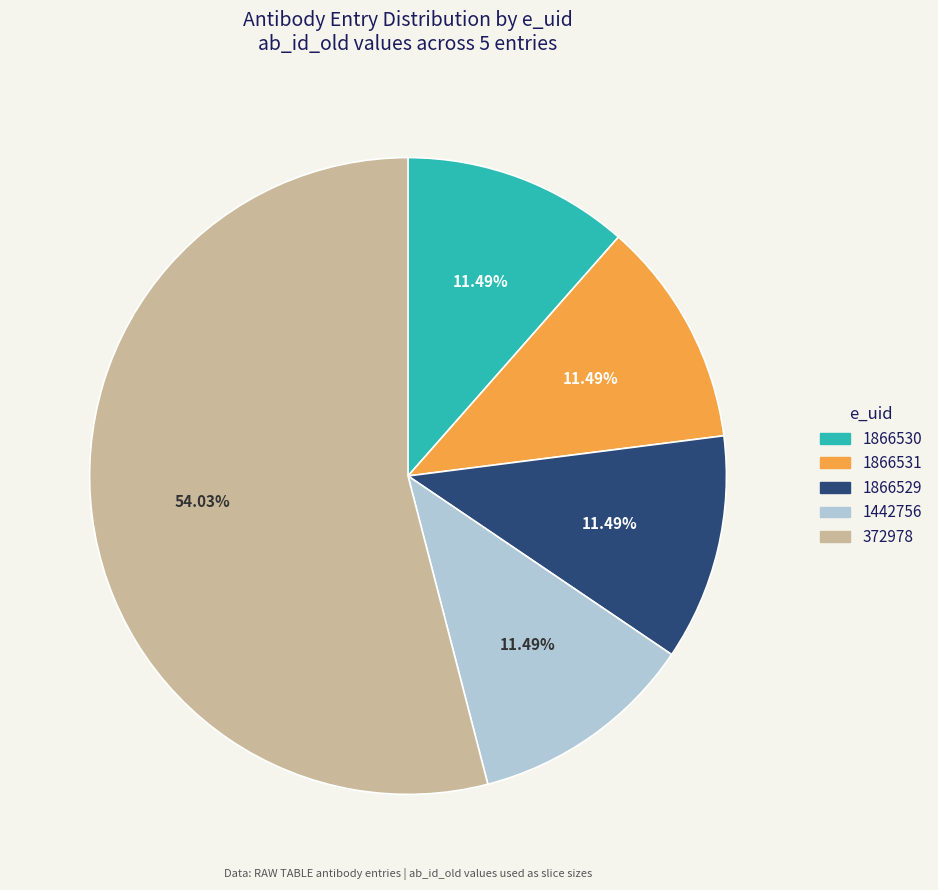

Does 1866531 account for over 50% of the chart?

No